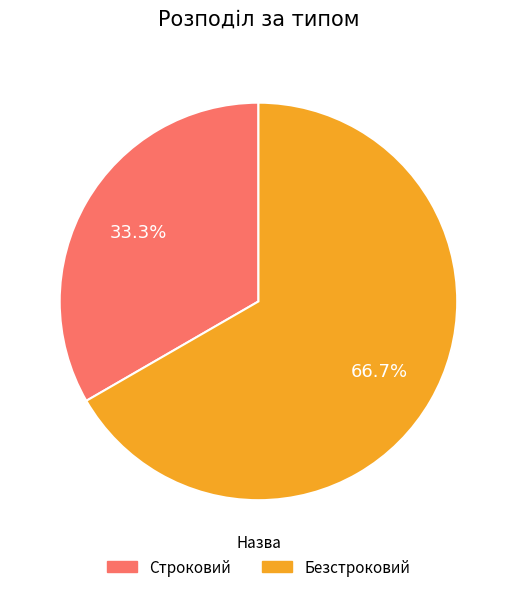

Combined, do Строковий and Безстроковий account for over 50%?

Yes